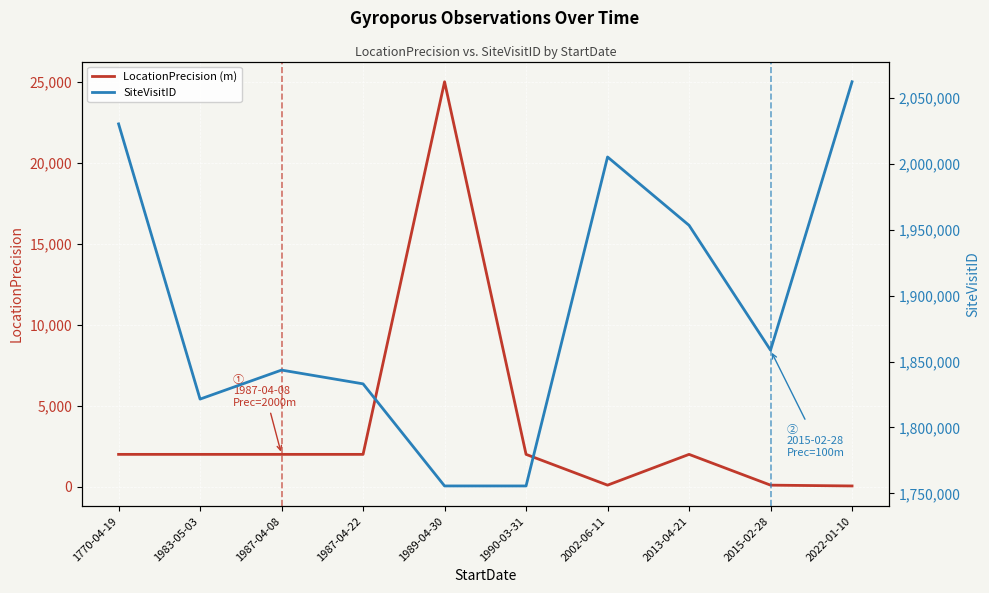

Reading right to left, transcribe all the data shown in this chart.

LocationPrecision (m): 2022-01-10=50	2015-02-28=100	2013-04-21=2000	2002-06-11=100	1990-03-31=2000	1989-04-30=25000	1987-04-22=2000	1987-04-08=2000	1983-05-03=2000	1770-04-19=2000
SiteVisitID: 2022-01-10=2062080	2015-02-28=1858595	2013-04-21=1953253	2002-06-11=2005058	1990-03-31=1755655	1989-04-30=1755663	1987-04-22=1833061	1987-04-08=1843508	1983-05-03=1821505	1770-04-19=2030147